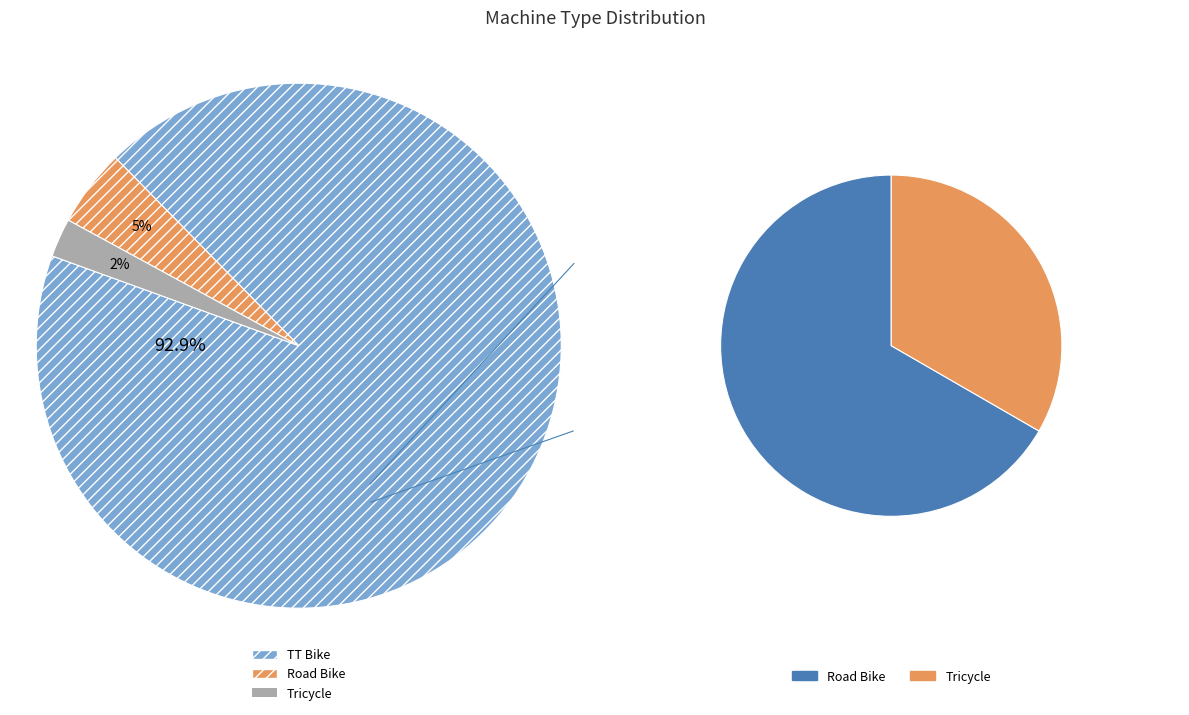

Count the number of slices in the pie.

3